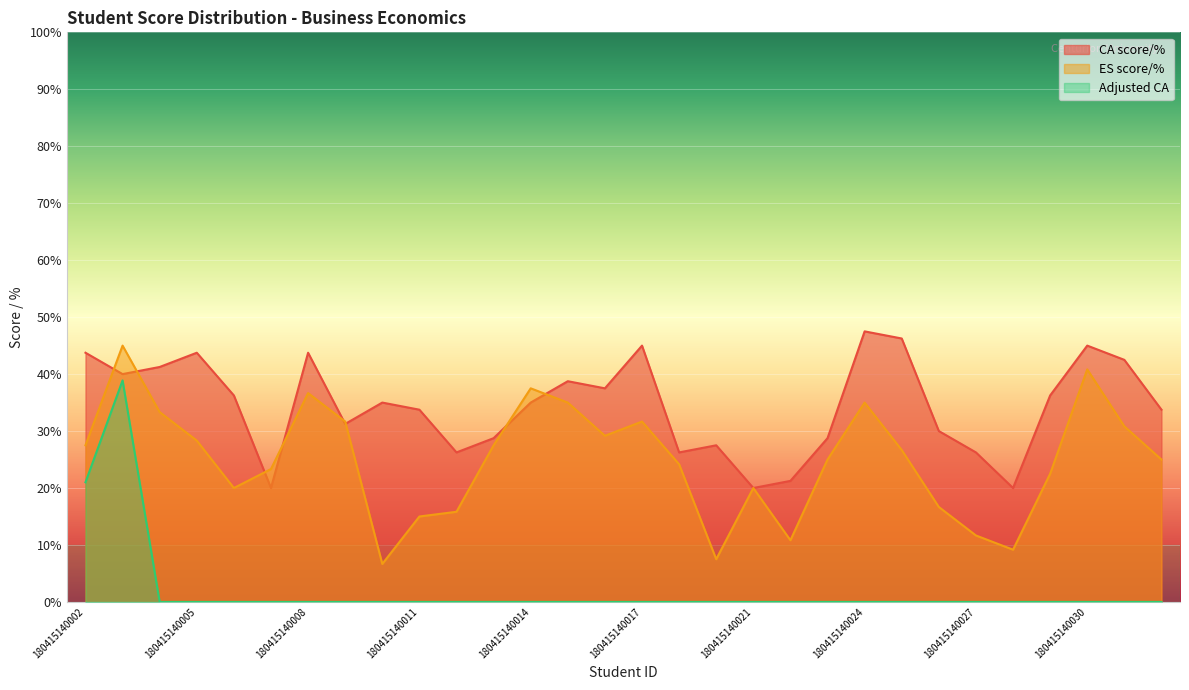

Reading right to left, transcribe all the data shown in this chart.

CA score/%: 33.8	42.5	45.0	36.2	20.0	26.2	30.0	46.2	47.5	28.8	21.2	20.0	27.5	26.2	45.0	37.5	38.8	35.0	28.8	26.2	33.8	35.0	31.2	43.8	20.0	36.2	43.8	41.2	40.0	43.8
ES score/%: 25.0	30.8	40.8	22.5	9.2	11.7	16.7	26.7	35.0	25.0	10.8	20.0	7.5	24.2	31.7	29.2	35.0	37.5	27.5	15.8	15.0	6.7	31.7	36.7	23.3	20.0	28.3	33.3	45.0	27.5
Adjusted CA: 0.0	0.0	0.0	0.0	0.0	0.0	0.0	0.0	0.0	0.0	0.0	0.0	0.0	0.0	0.0	0.0	0.0	0.0	0.0	0.0	0.0	0.0	0.0	0.0	0.0	0.0	0.0	0.0	38.9	21.0